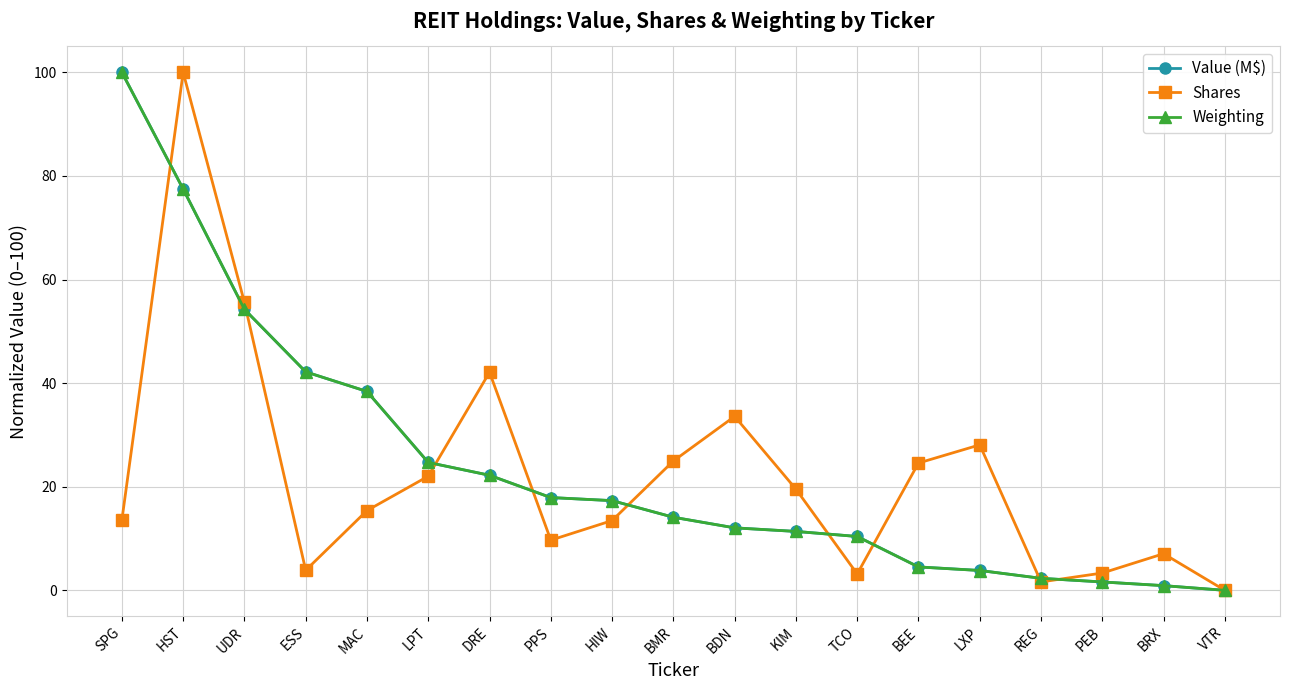

What is the greatest value displayed?

100.0